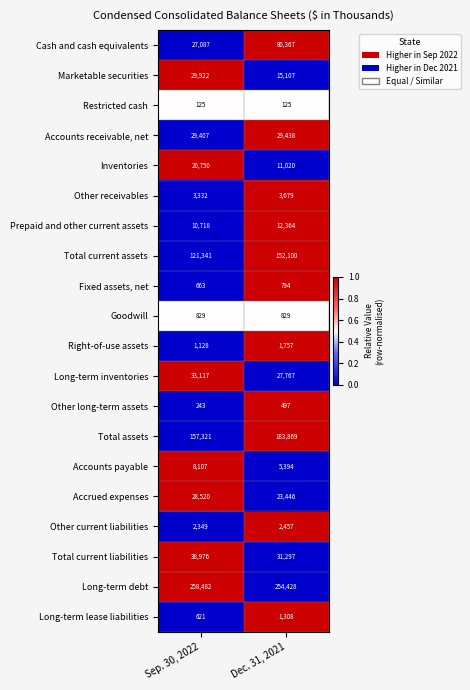

What is the maximum value shown in the chart?

258482